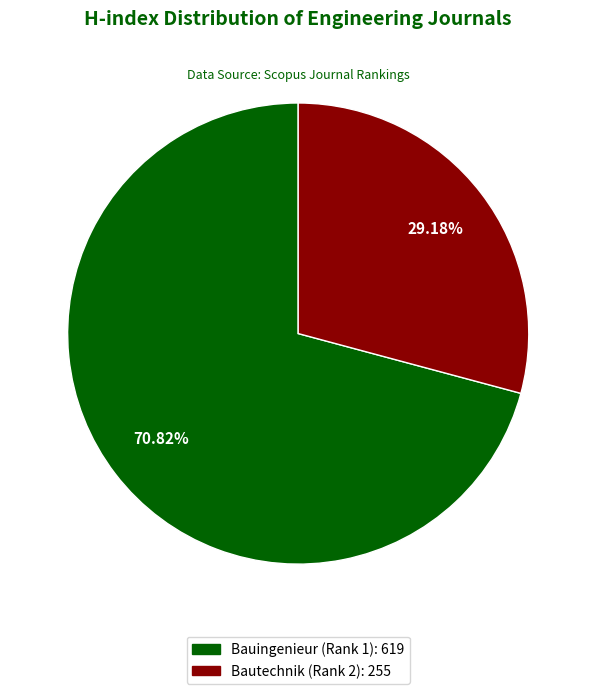

Which slice is the smallest?

Bautechnik (Rank 2)